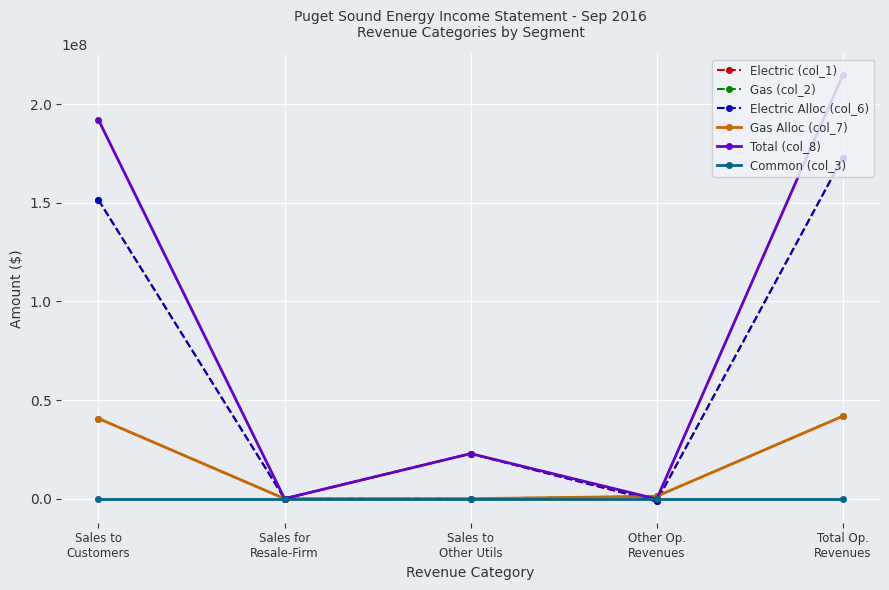

Is this an area chart (filled region under the line)?

No